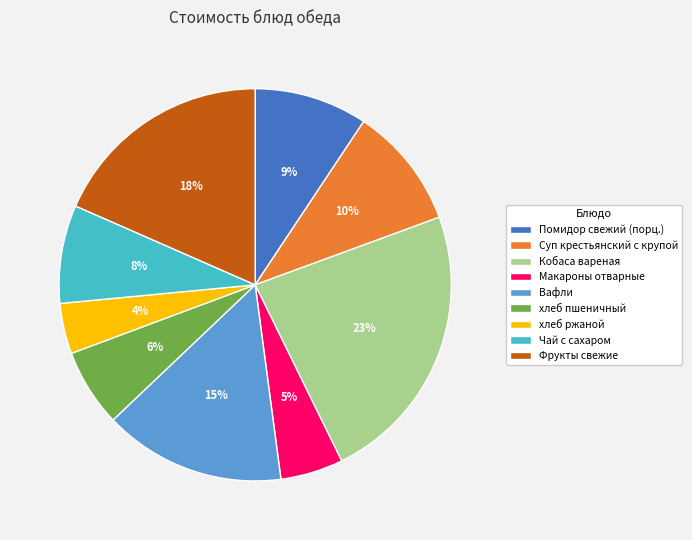

Does хлеб ржаной account for over 50% of the chart?

No